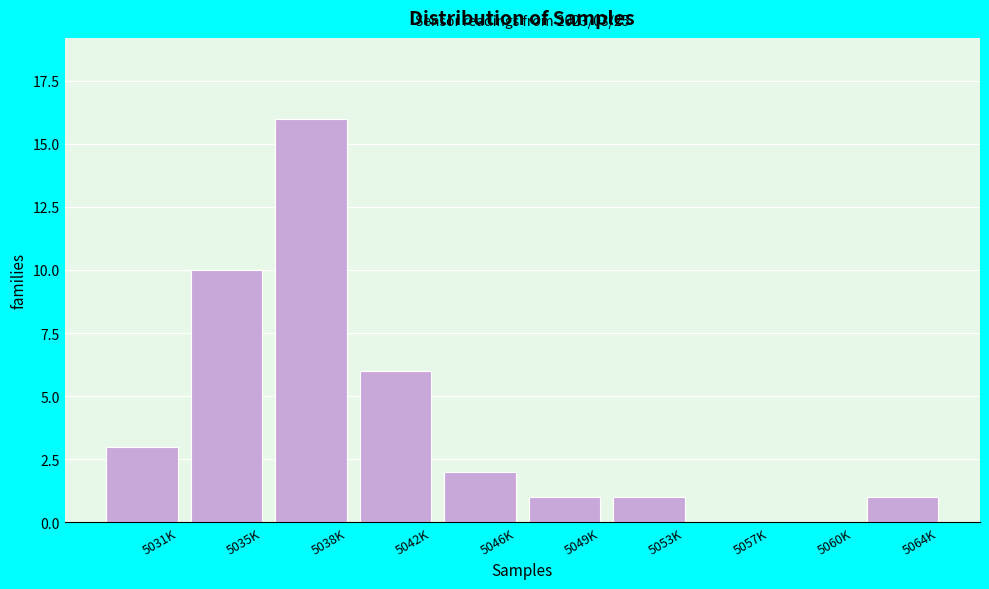

Reading left to right, transcribe all the data shown in this chart.

5031K=3	5035K=10	5038K=16	5042K=6	5046K=2	5049K=1	5053K=1	5057K=0	5060K=0	5064K=1